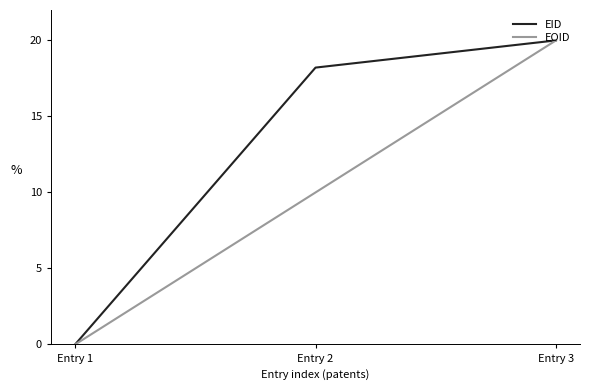

Is the value of EOID at Entry 2 greater than the value of EID at Entry 3?

No